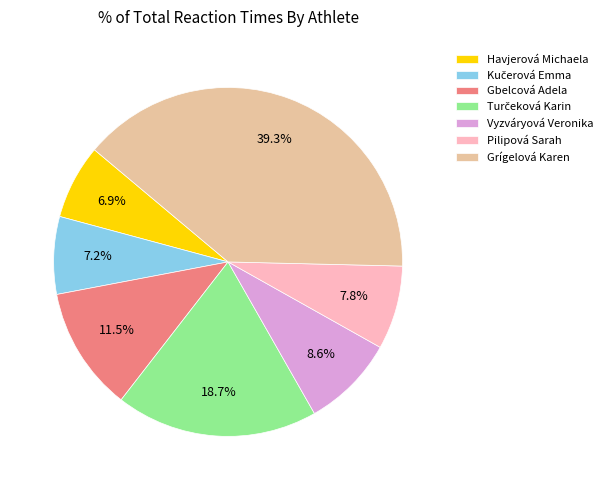

To the nearest percent, what is the difference between the largest and smallest slice percentages?

32%